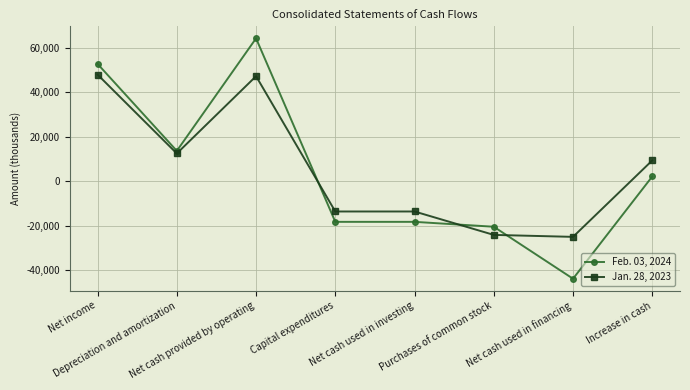

Reading left to right, what are all the values shown in this chart?

Feb. 03, 2024: 52805	13657	64310	-18295	-18295	-20500	-43901	2129
Jan. 28, 2023: 47985	12482	47276	-13634	-13634	-24172	-25056	9353